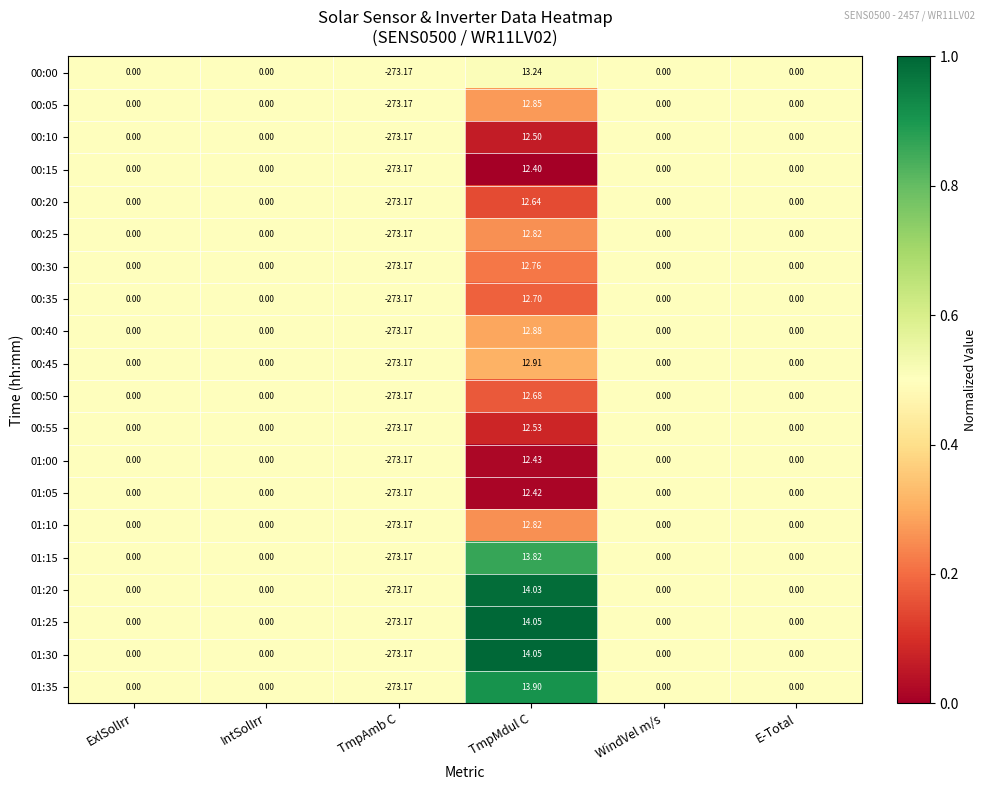

At which category is the sum across all series the highest?

TmpMdul C